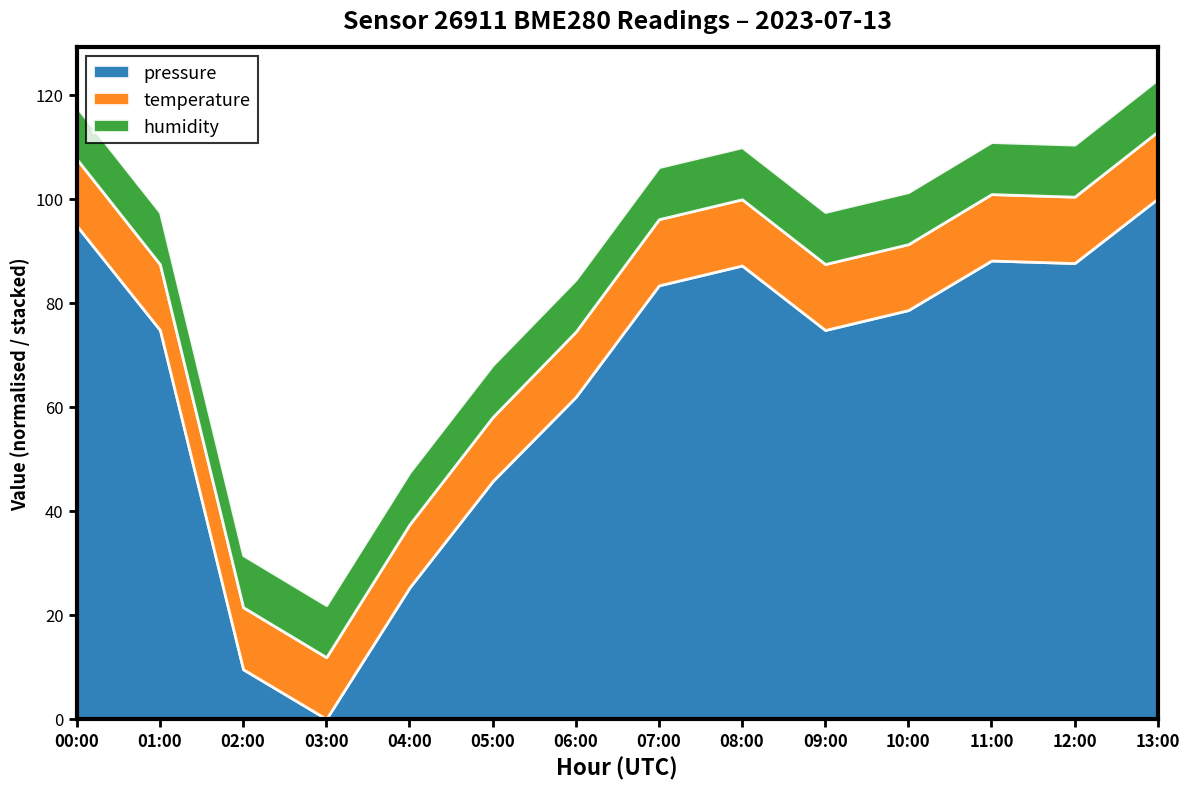

What is the total value across all series at 13:00?

122.9